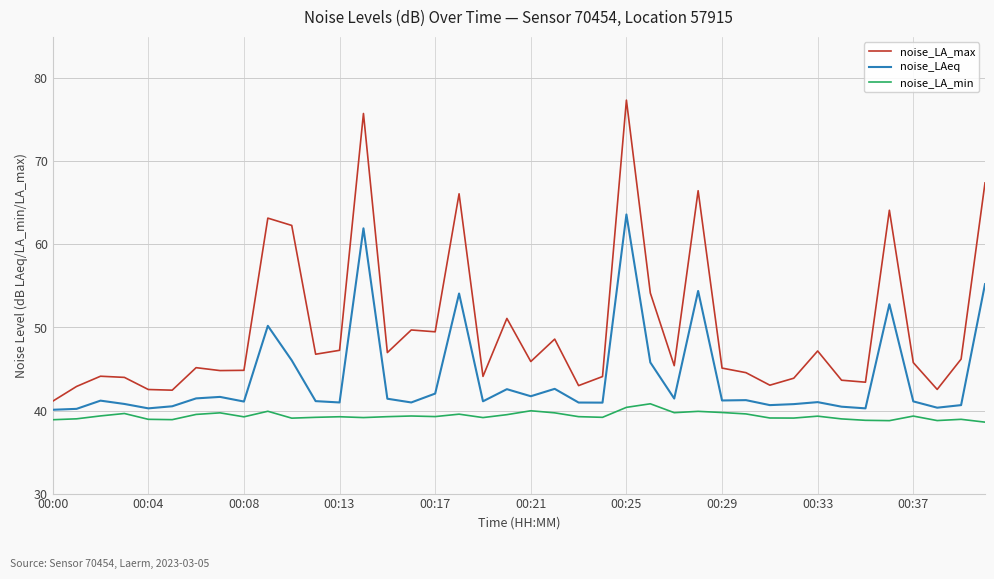

True or false: noise_LA_max and noise_LA_min cross at least once.

False